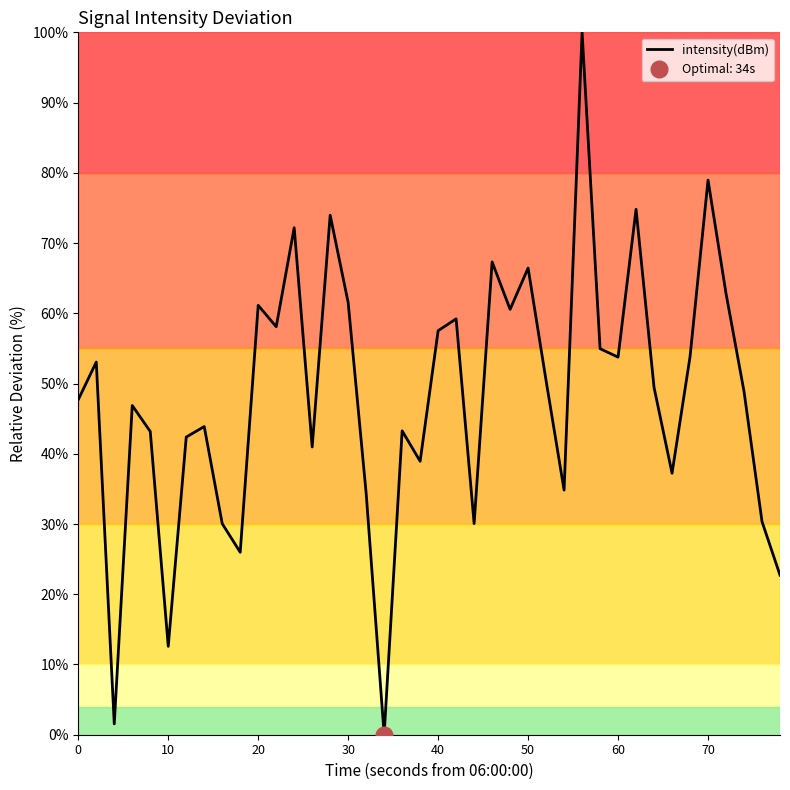

Count the number of data series in this chart.

1